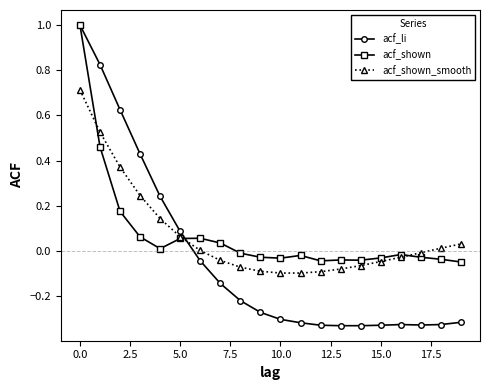

Which series ends up on top after the final intersection of acf_shown_smooth and acf_li?

acf_shown_smooth